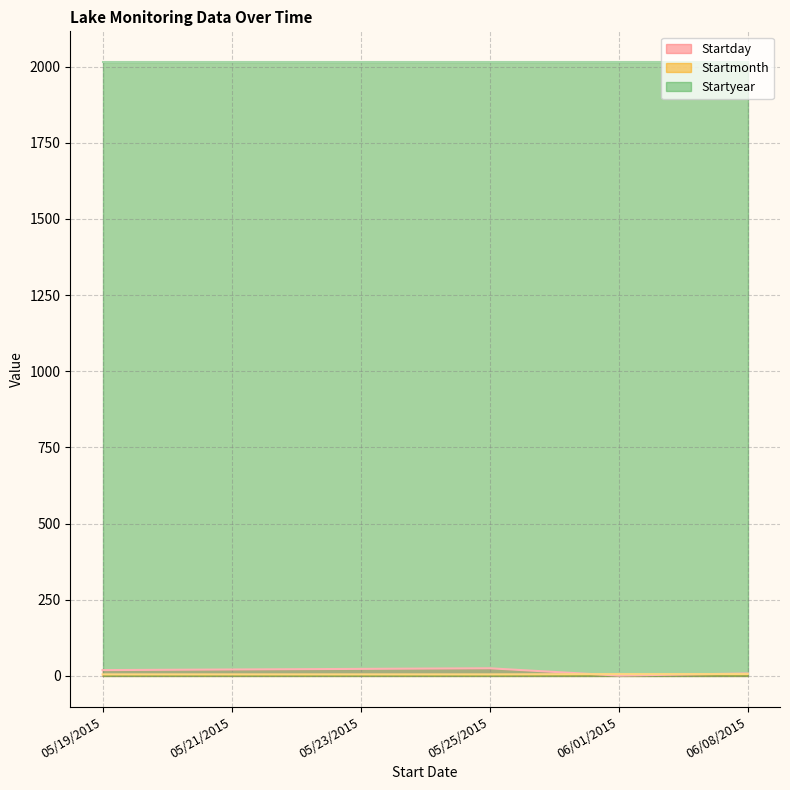

Read the Startday value at 05/23/2015.

23